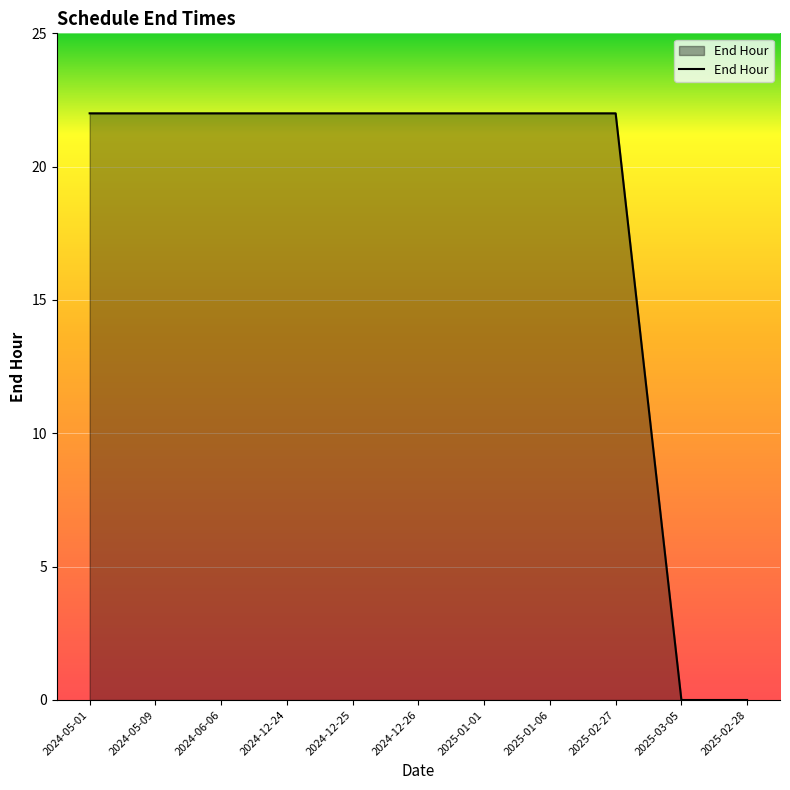

What position from the left is 2025-03-05?

10